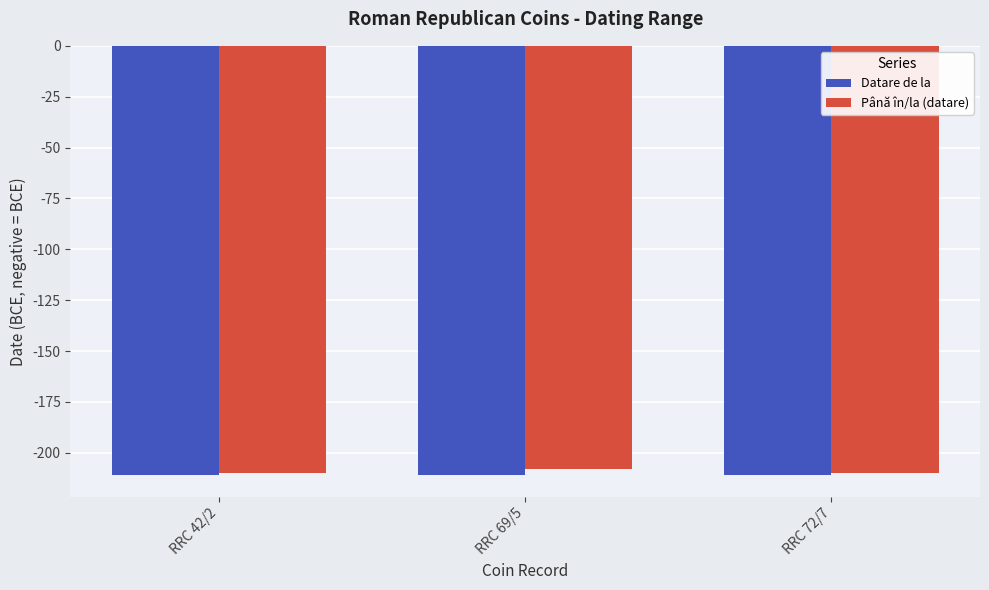

What are all the series names shown in the legend?

Datare de la, Până în/la (datare)